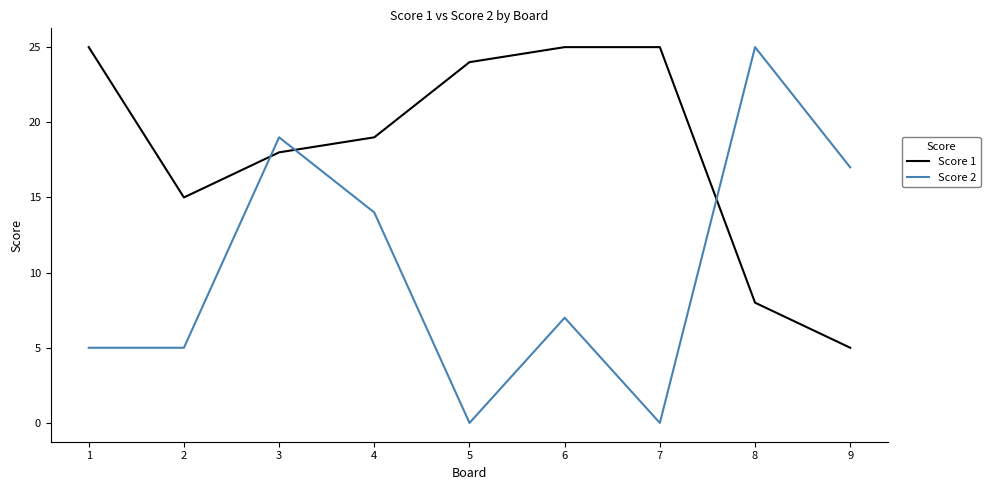

Is the value of Score 1 at 4 greater than the value of Score 2 at 4?

Yes